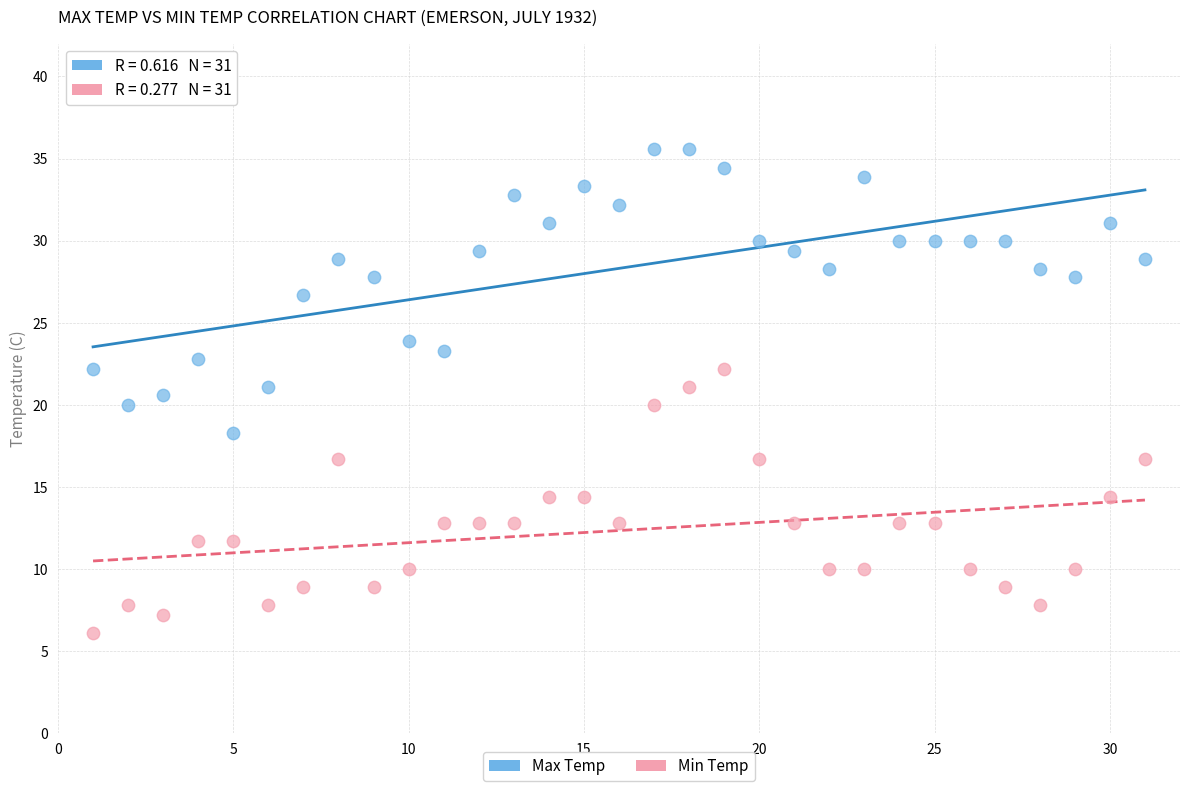

Across all data points, what is the range of Y values (max minus min)?

29.5